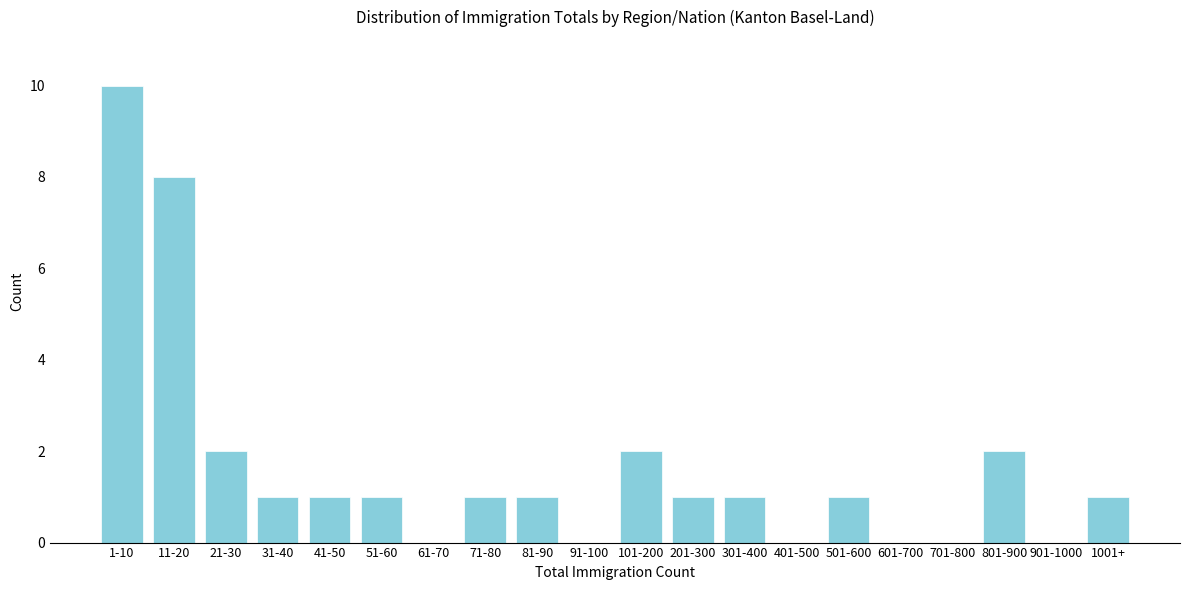

Reading right to left, what are all the values shown in this chart?

1001+=1	901-1000=0	801-900=2	701-800=0	601-700=0	501-600=1	401-500=0	301-400=1	201-300=1	101-200=2	91-100=0	81-90=1	71-80=1	61-70=0	51-60=1	41-50=1	31-40=1	21-30=2	11-20=8	1-10=10